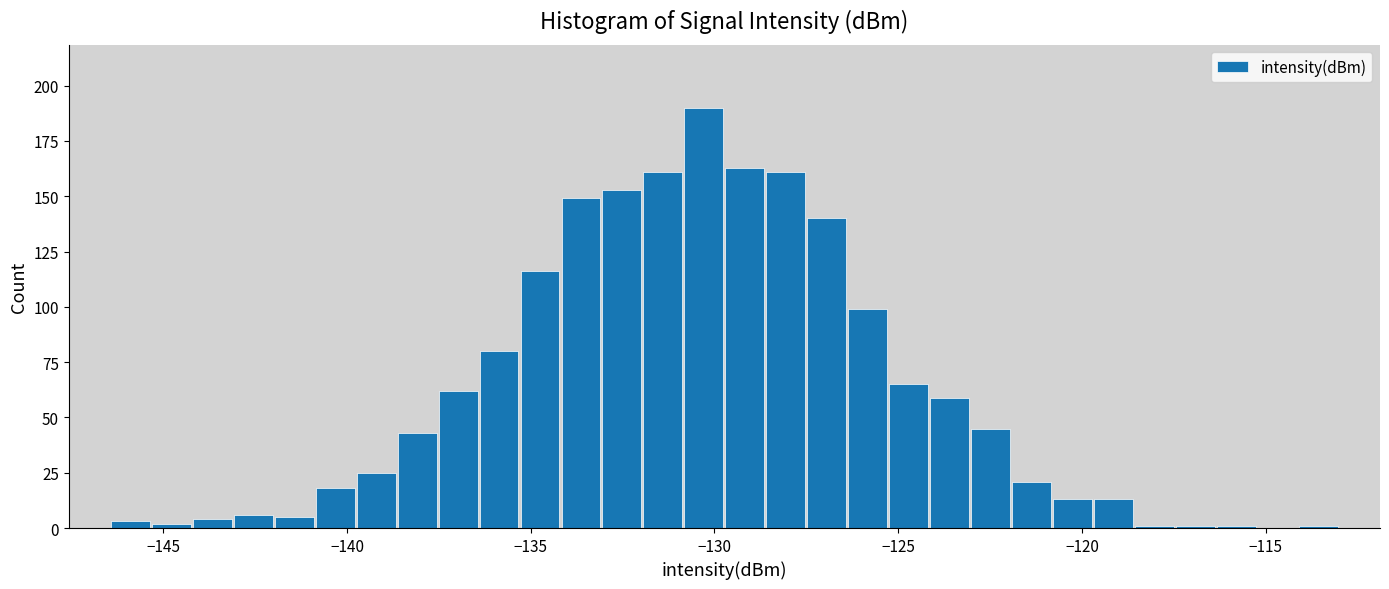

Around what value on the x-axis is the tallest bar? Give the approximate position of its centre, as read against the axis.

-130.5